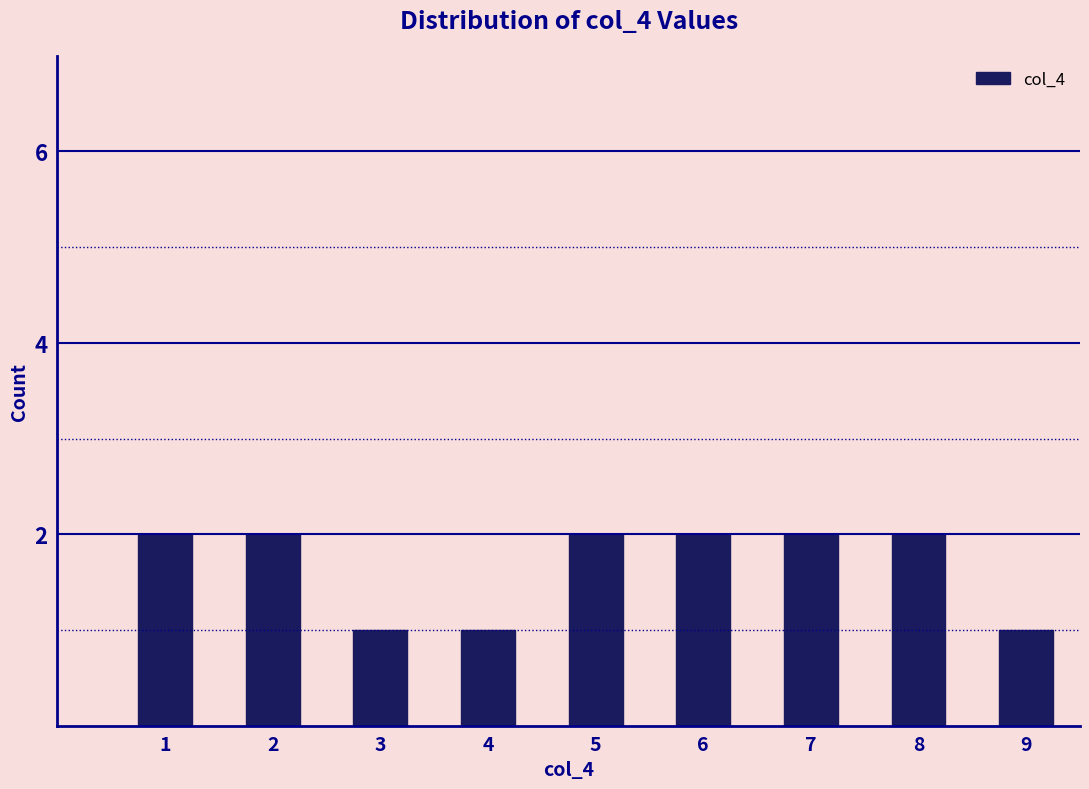

Reading right to left, extract all data points from this chart.

1	2	2	2	2	1	1	2	2